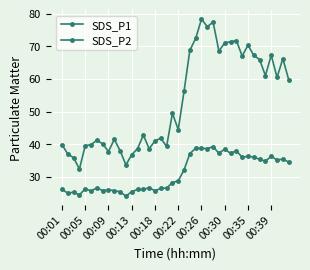

Is this an area chart (filled region under the line)?

No